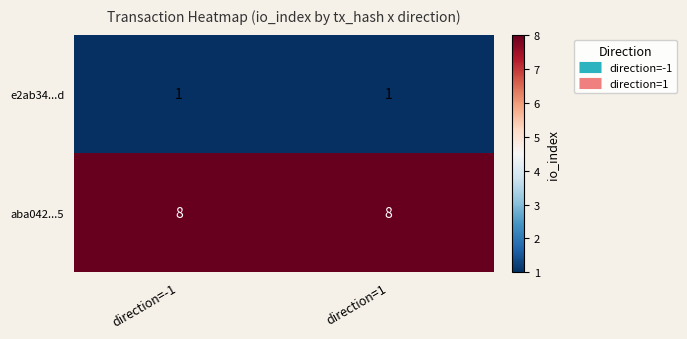

What is the spread (max minus min) of values at direction=1?

7